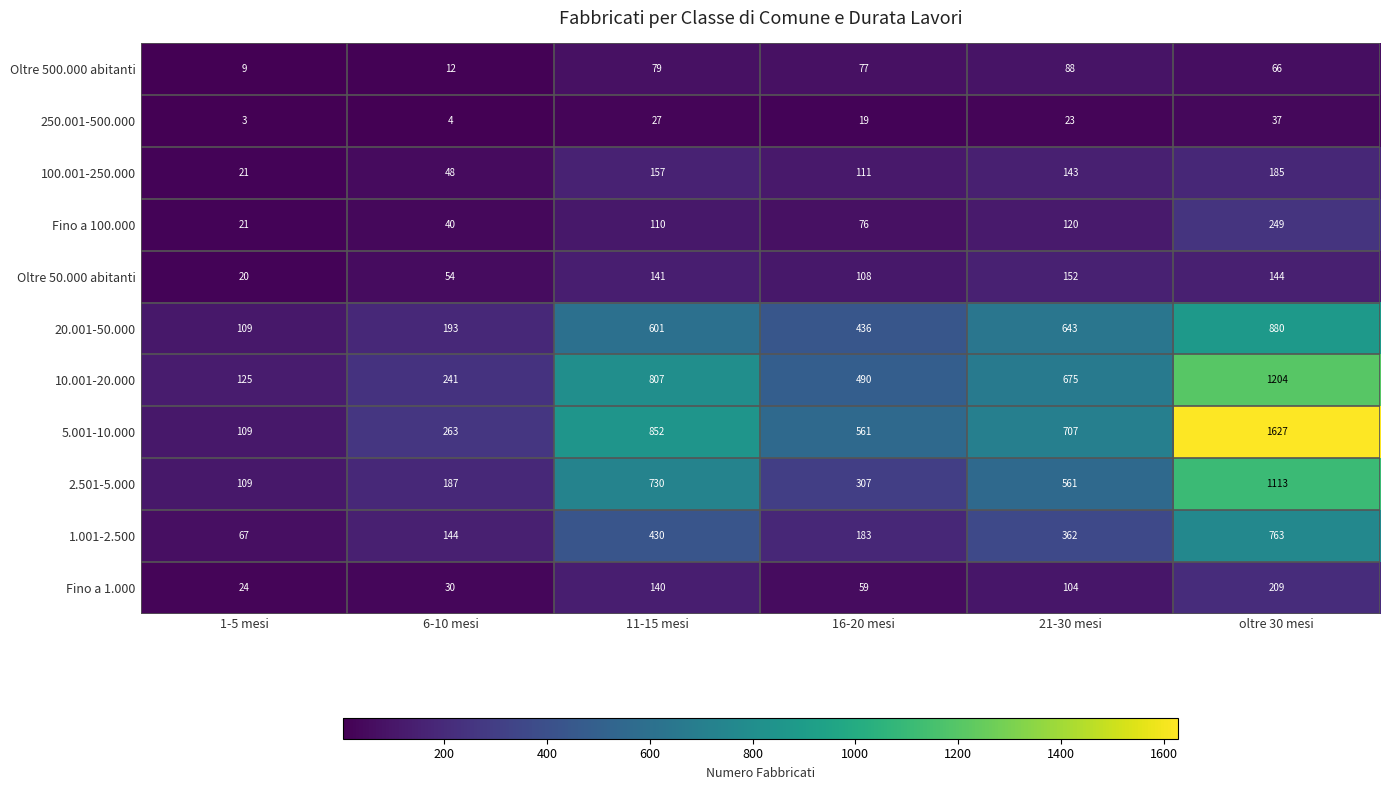

What is the sum of the Fino a 1.000 values at 21-30 mesi and 11-15 mesi?

244